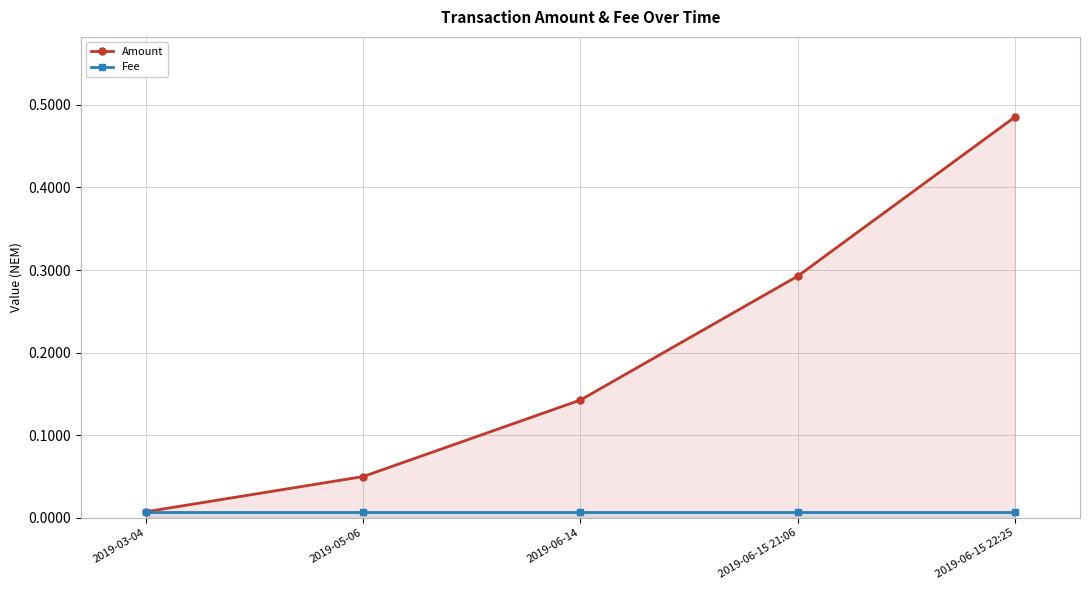

Between 2019-05-06 and 2019-06-15 22:25, which is larger?

2019-06-15 22:25